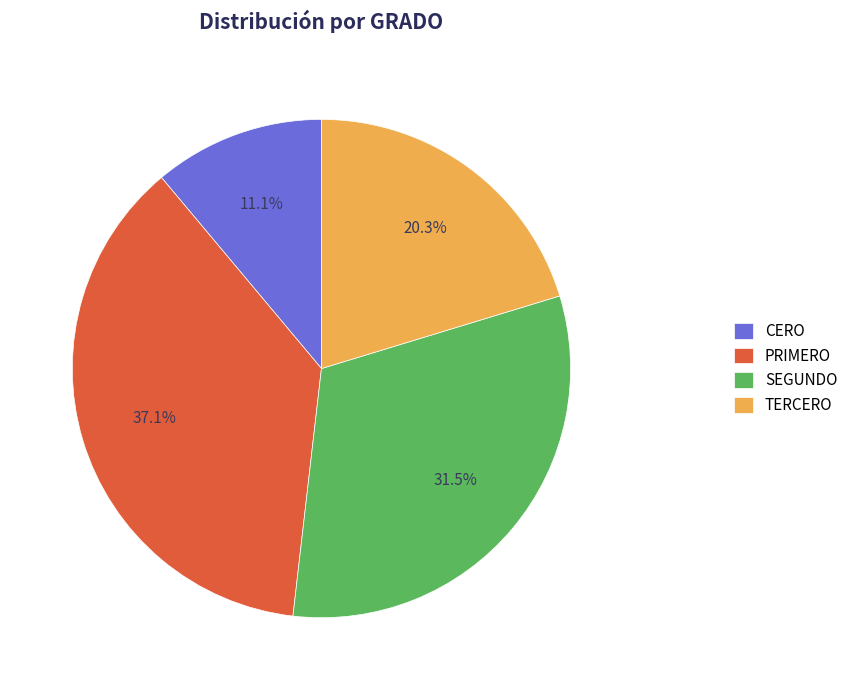

What percentage do CERO and TERCERO together represent?

31.4%